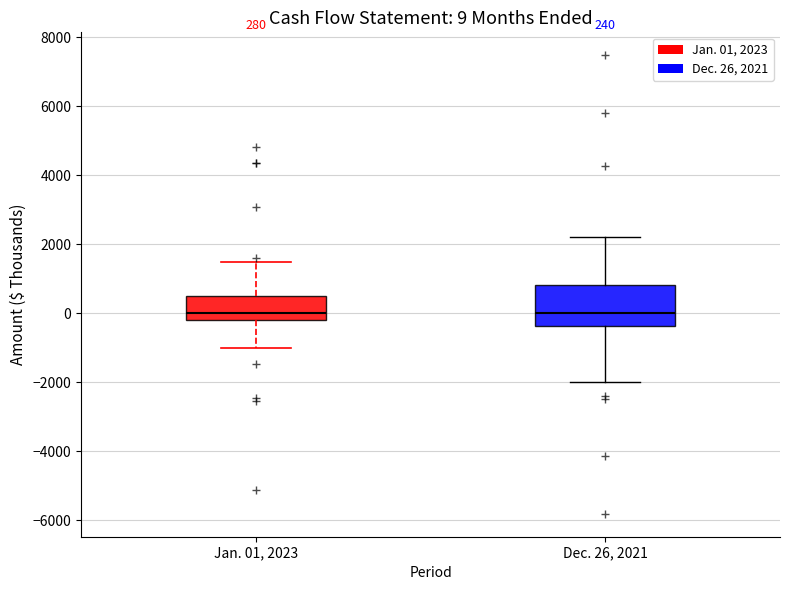

Which box is the tallest, from its lower edge to its upper edge?

Dec. 26, 2021